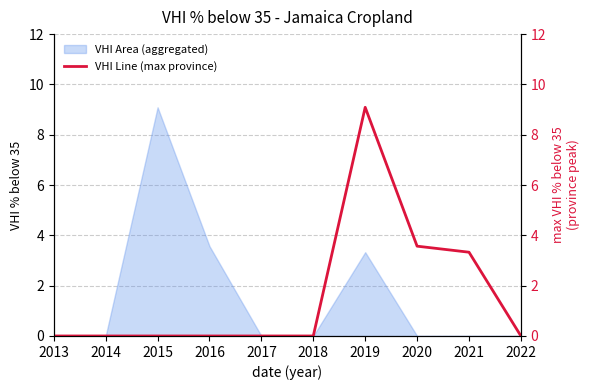

Is it true that VHI Area (aggregated) equals 5.6 at 2017?

False